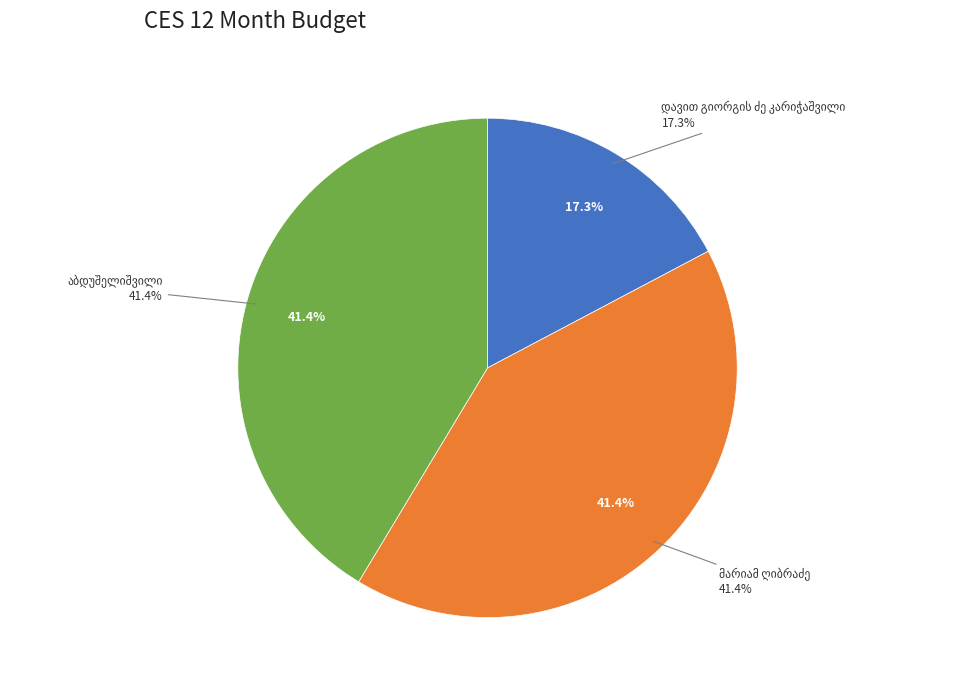

Is there a majority slice in this chart?

No